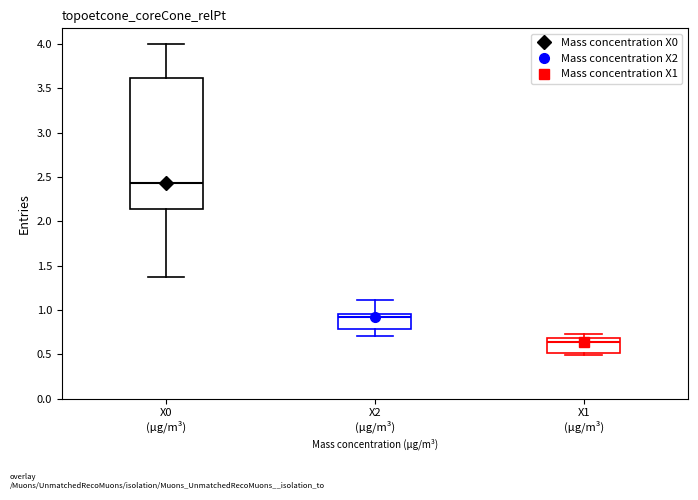

Which box's median line is the lowest?

X1 (μg/m³)